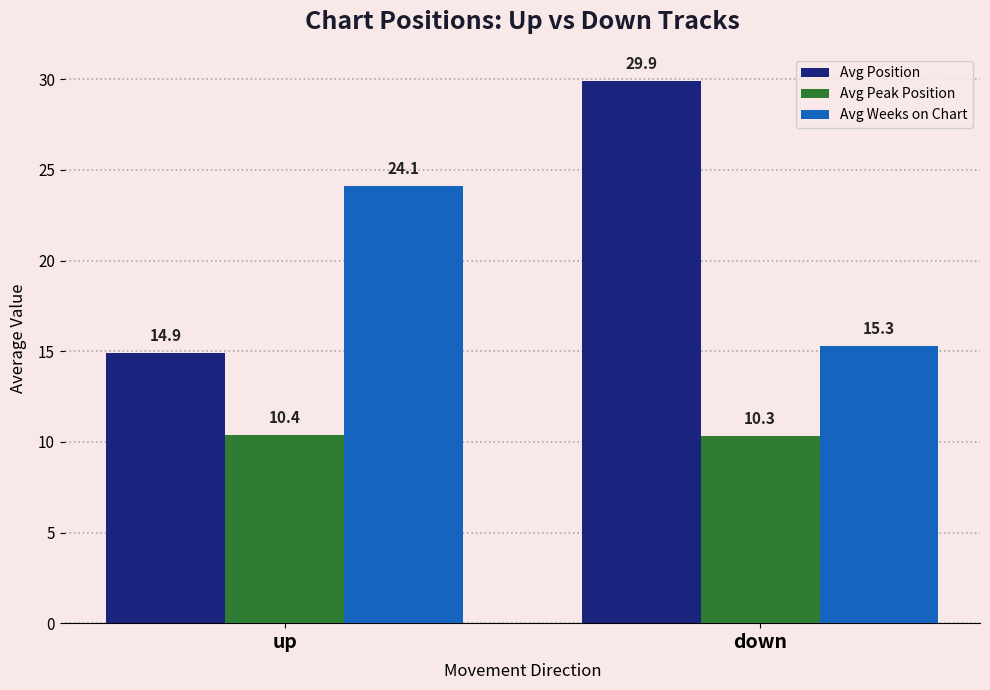

Reading right to left, list all the values displayed in this chart.

Avg Position: down=29.9	up=14.9
Avg Peak Position: down=10.3	up=10.4
Avg Weeks on Chart: down=15.3	up=24.1